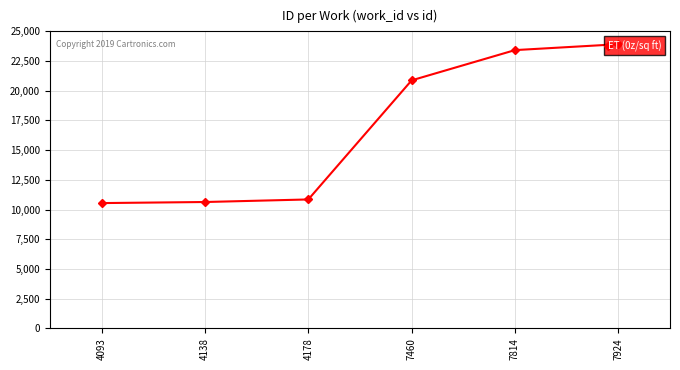

The value at 7814 is 37890. True or false?

False